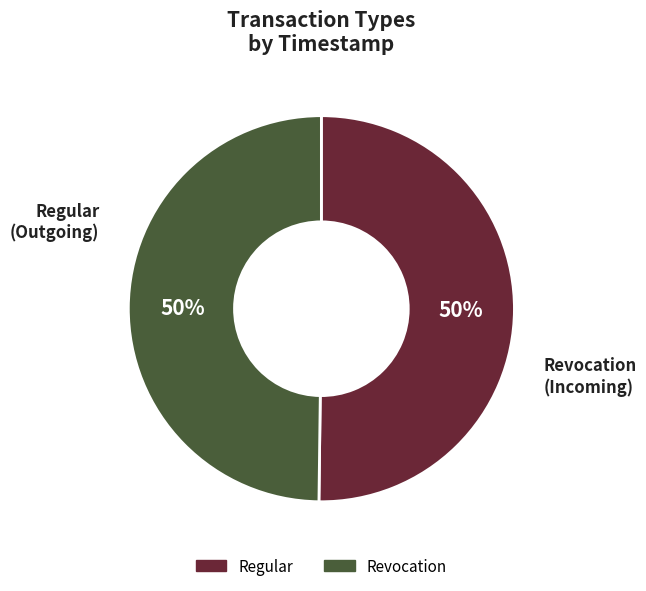

To the nearest percent, what percentage of the pie is Revocation?

50%